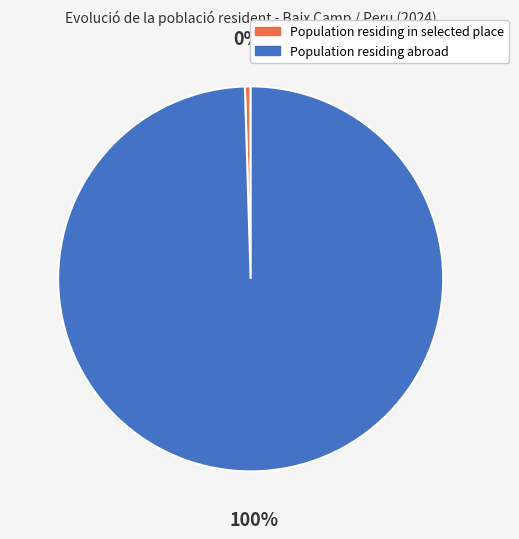

To the nearest percent, what is the combined percentage of Population residing abroad and Population residing in selected place?

100%